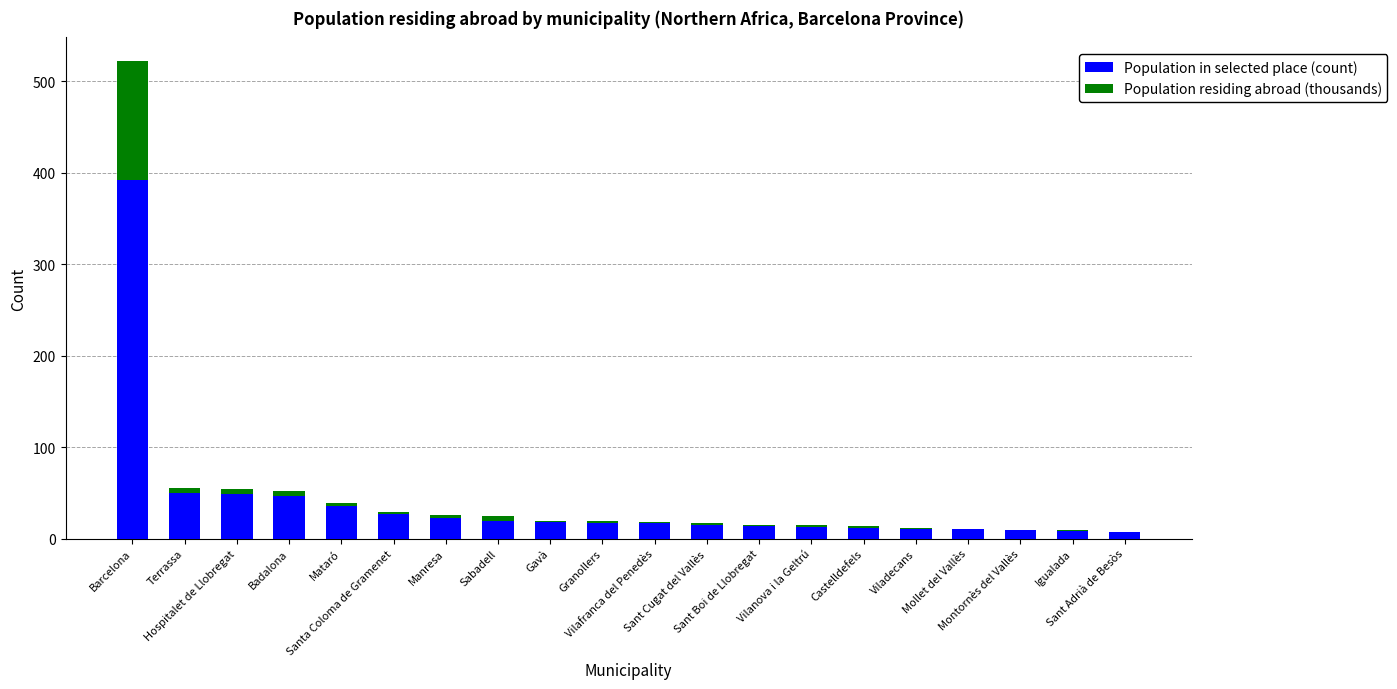

What is the maximum value for Population in selected place (count)?

392.0